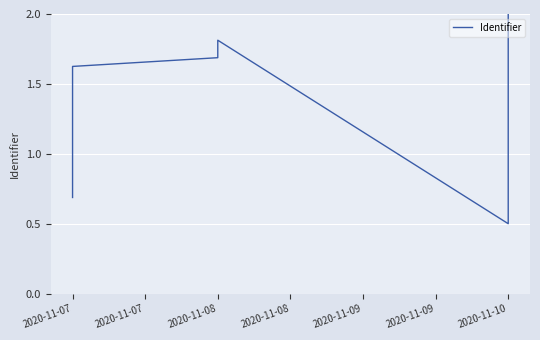

What is the ratio of the value at 2020-11-10 to the value at 2020-11-07?

1.2